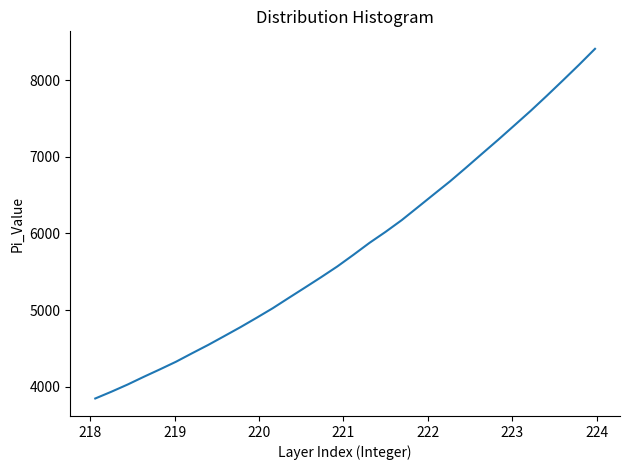

Does the chart display data point markers on the line(s)?

No